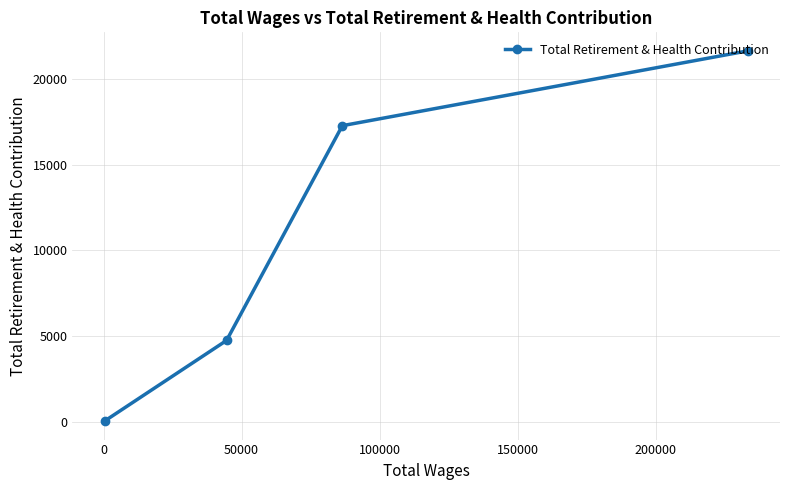

What is the average value?

10920